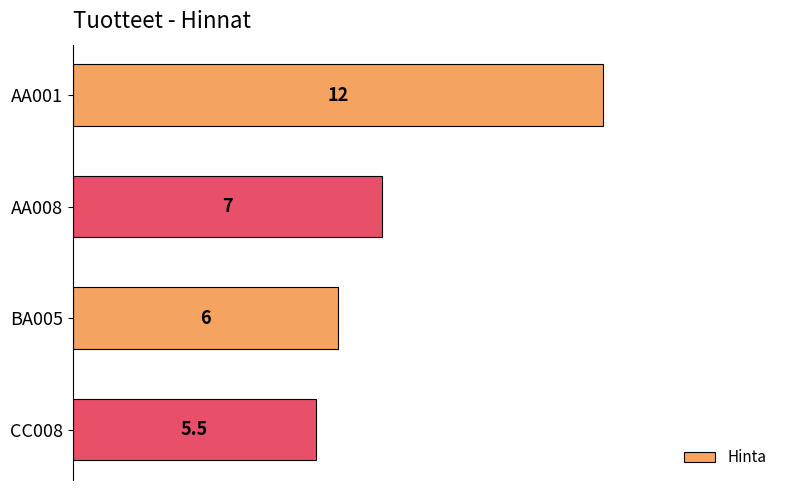

Reading bottom to top, transcribe all the data shown in this chart.

5.5	6.0	7.0	12.0